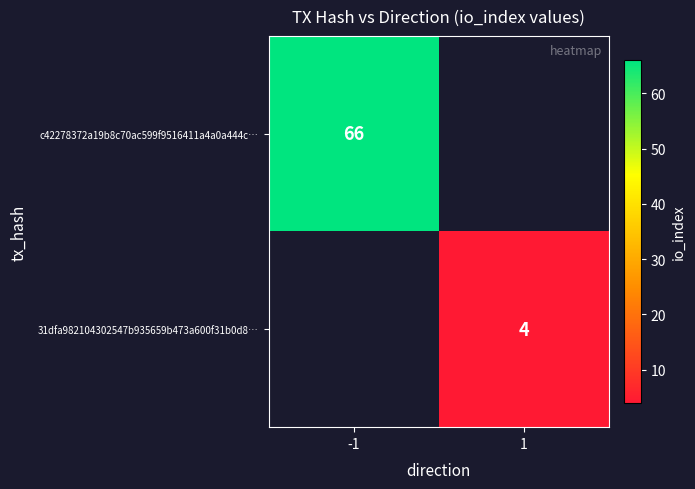

The c42278372a19b8c70ac599f9516411a4a0a444c… series shows 22 at -1. True or false?

False